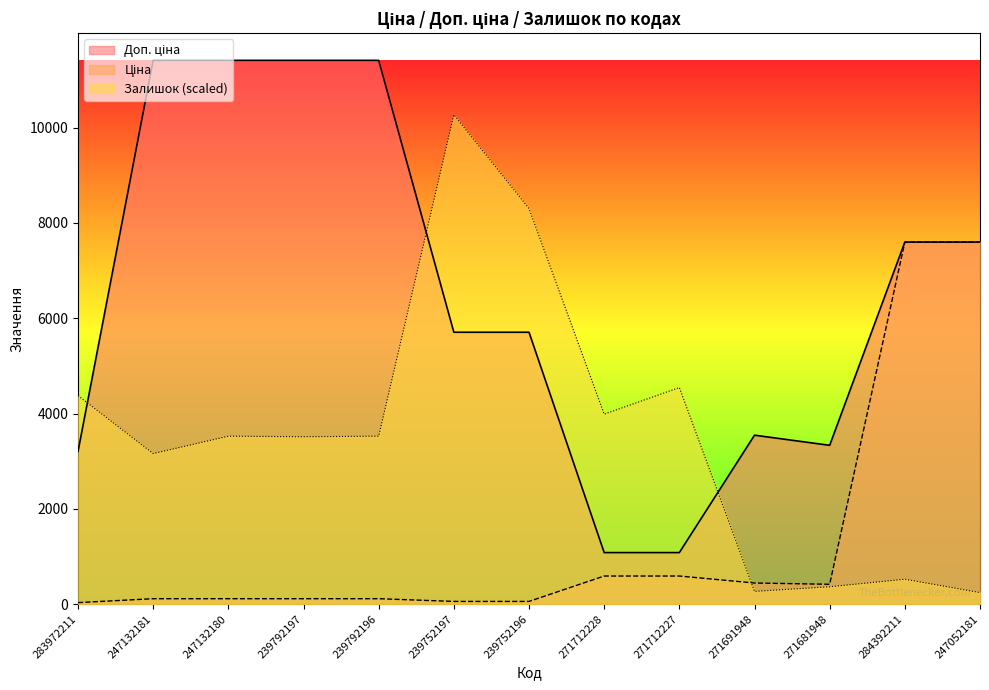

Does the chart display data point markers on the line(s)?

No